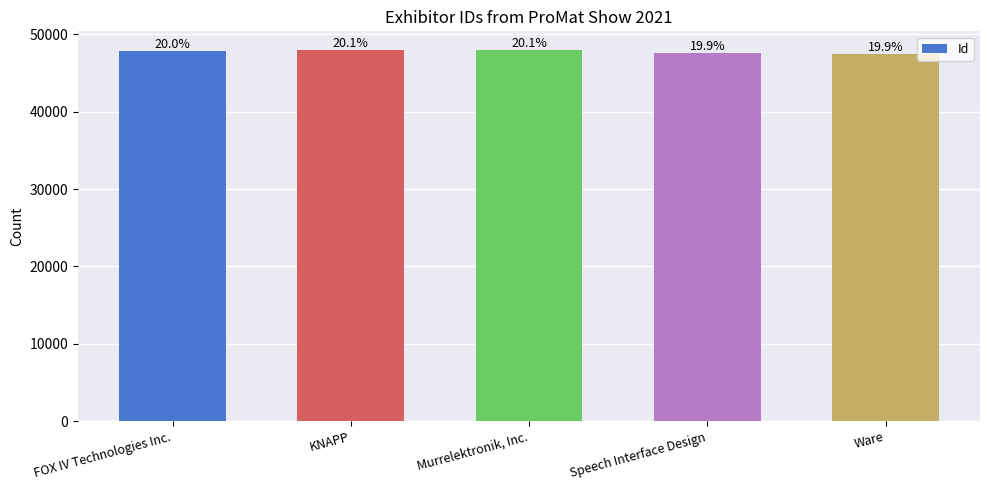

Which category has the highest value across all series?

Murrelektronik, Inc.